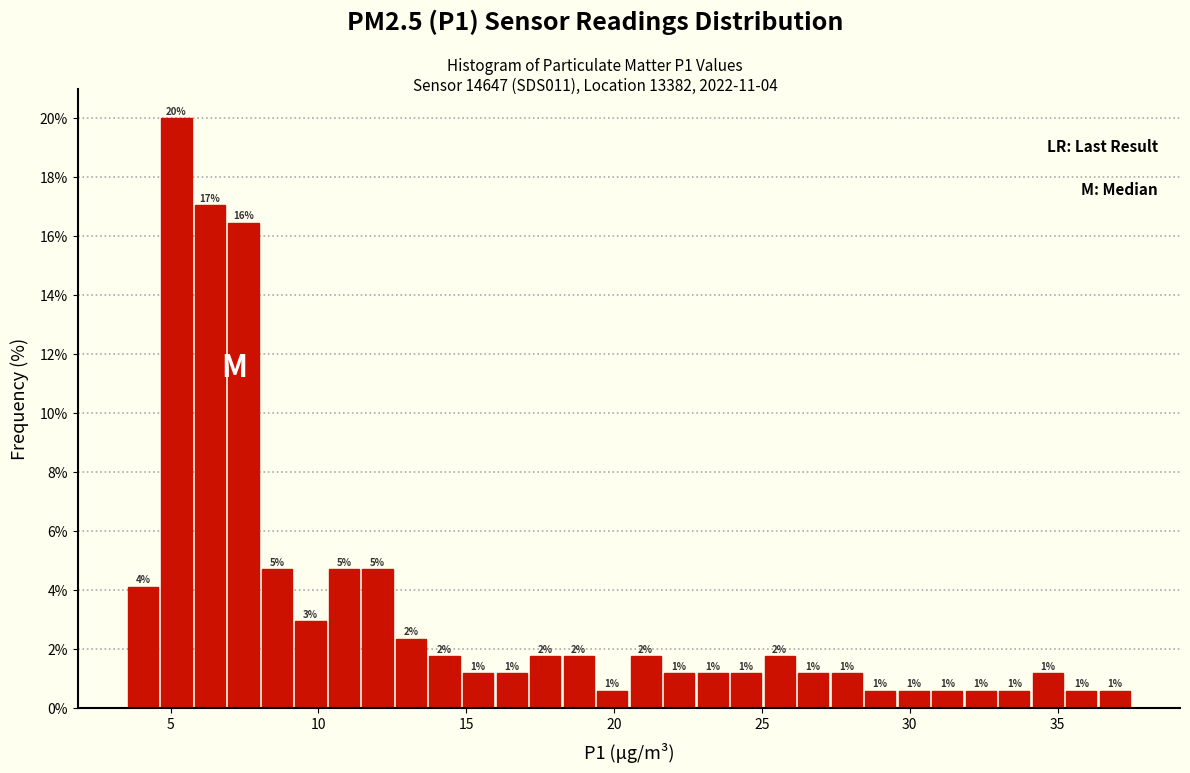

Read against the x-axis, roughly where is the centre of the tallest bar?

5.0